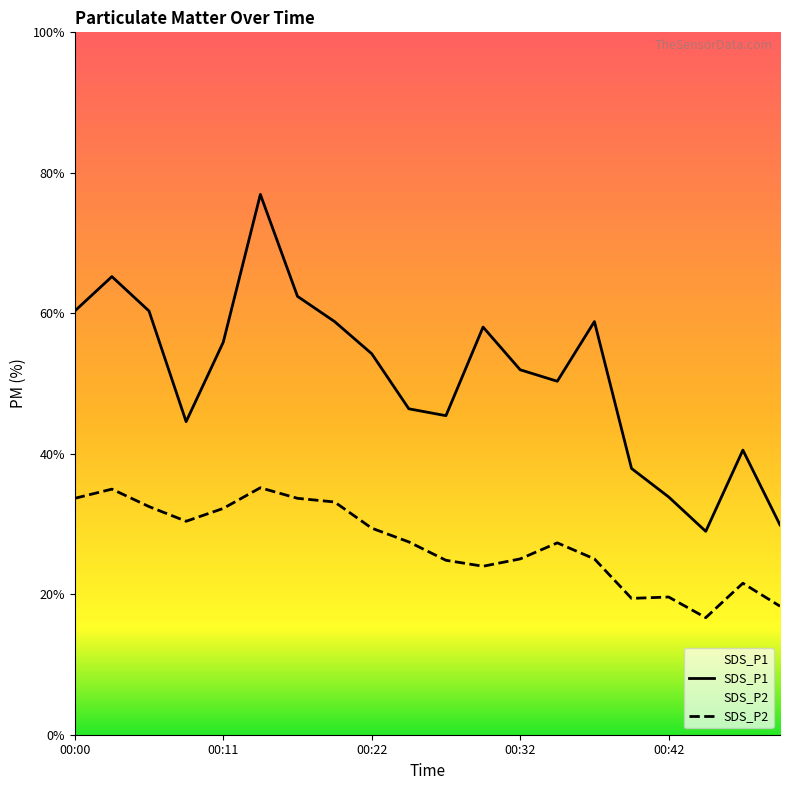

Reading left to right, extract all data points from this chart.

SDS_P1: 9.2	10.0	9.2	6.8	8.6	11.8	9.6	9.0	8.3	7.1	7.0	8.9	8.0	7.7	9.0	5.8	5.2	4.4	6.2	4.6
SDS_P2: 5.2	5.3	5.0	4.7	4.9	5.4	5.2	5.1	4.5	4.2	3.8	3.7	3.8	4.2	3.8	3.0	3.0	2.5	3.3	2.8